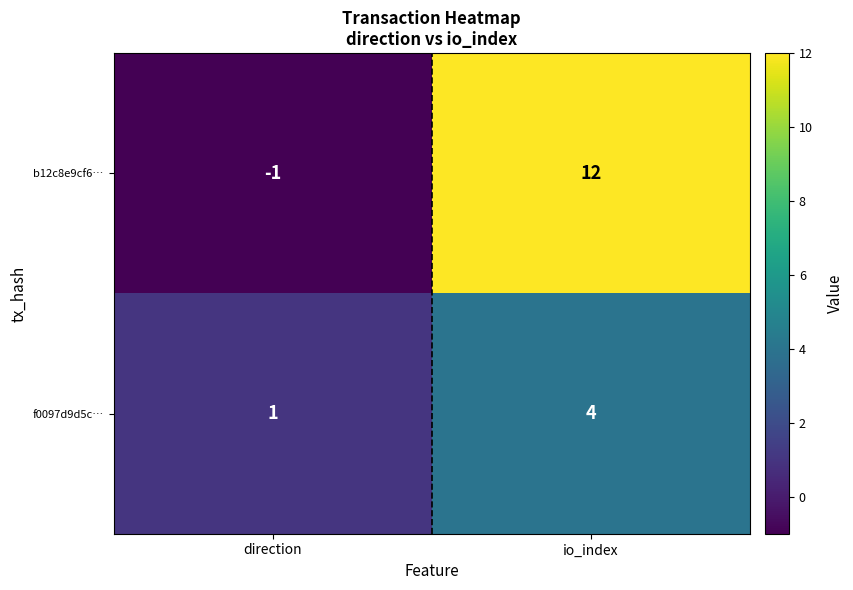

What value does the b12c8e9cf6… series have at io_index?

12